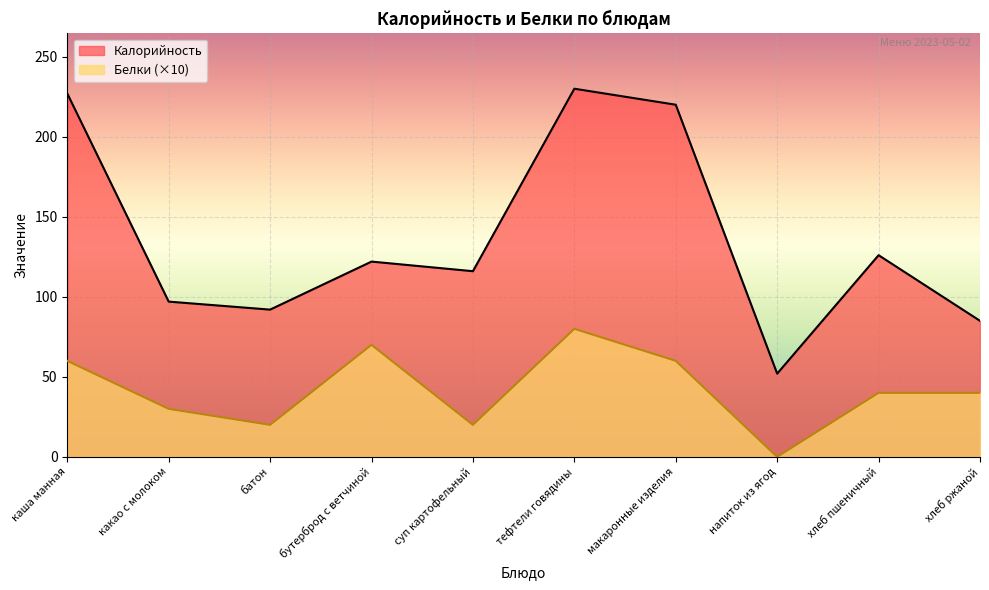

What is the average value of the Белки series?

42